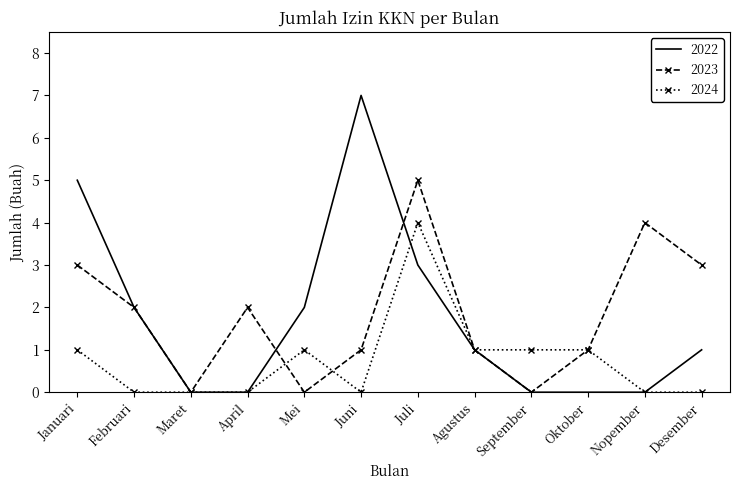

What is the spread (max minus min) of values at Nopember?

4